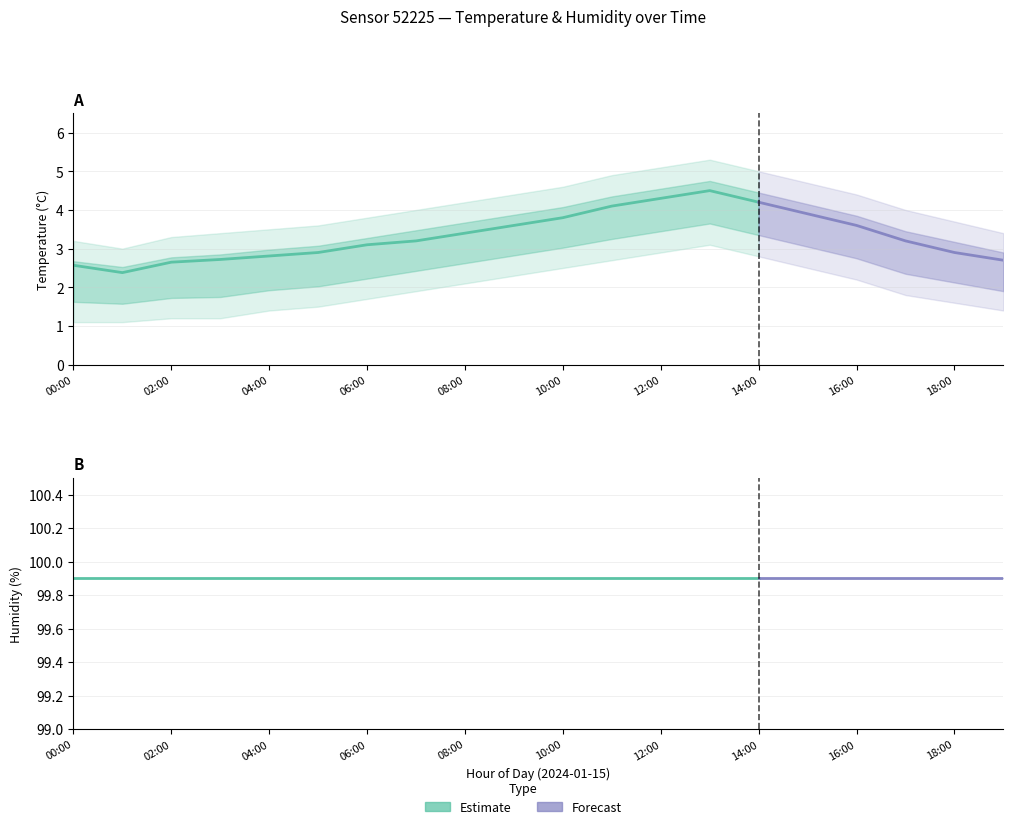

In temperature, how many points are lower than both neighbors (excluding endpoints)?

1